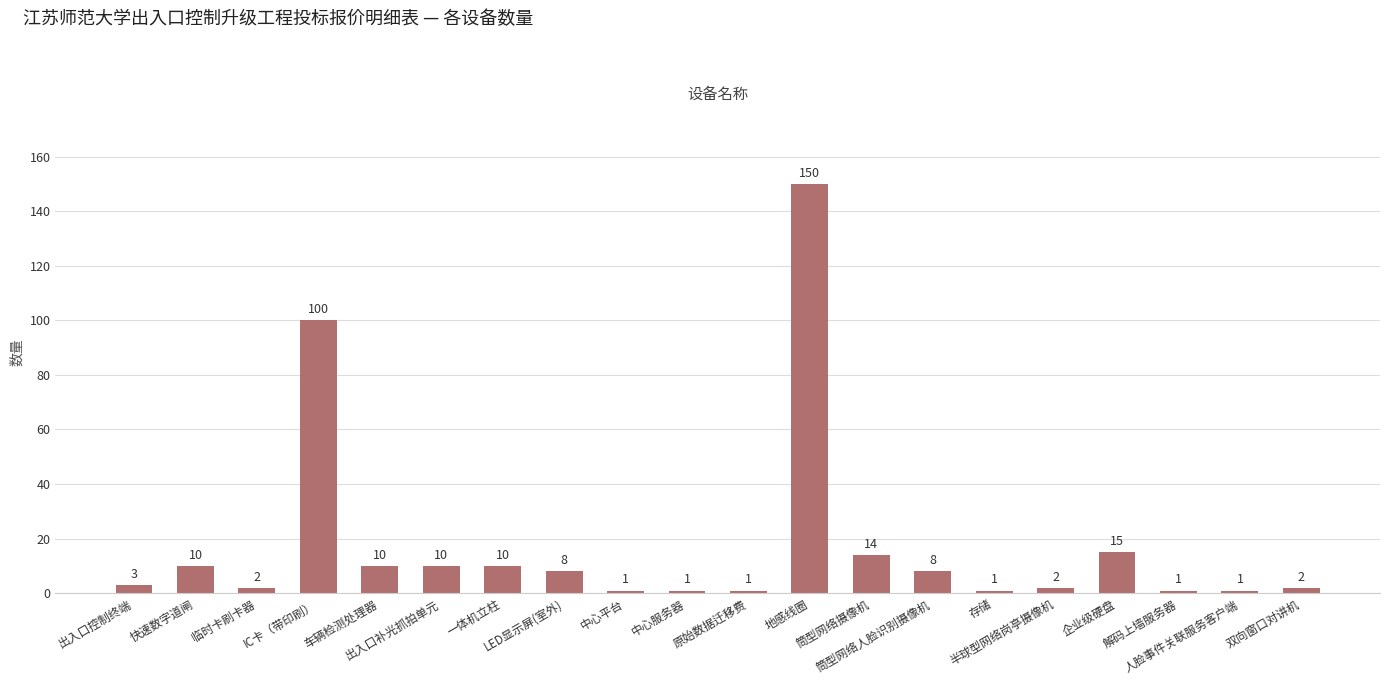

What is the sum of all values?

350